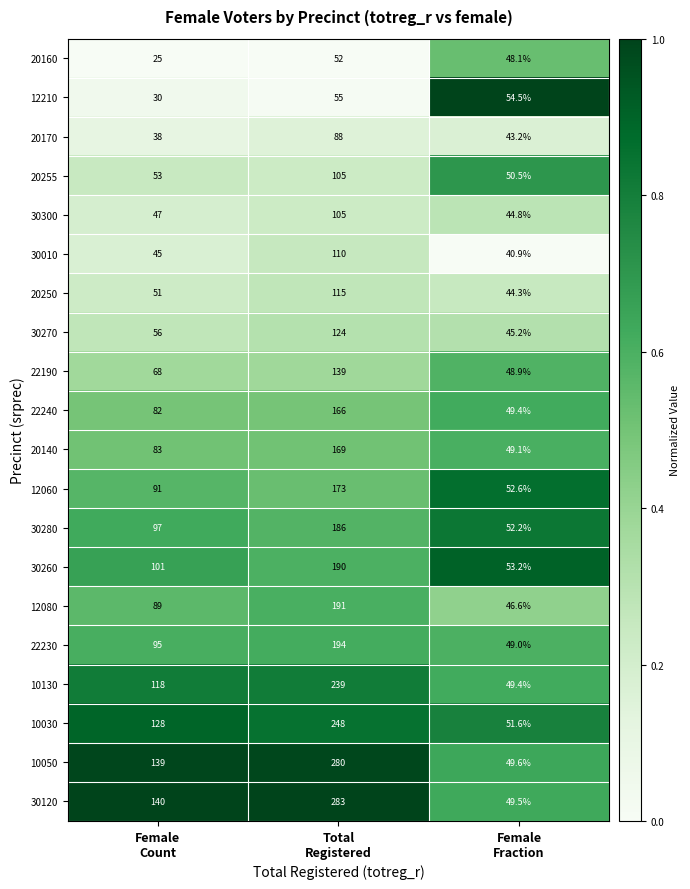

Count the 20170 values in the range 38 to 88.

3